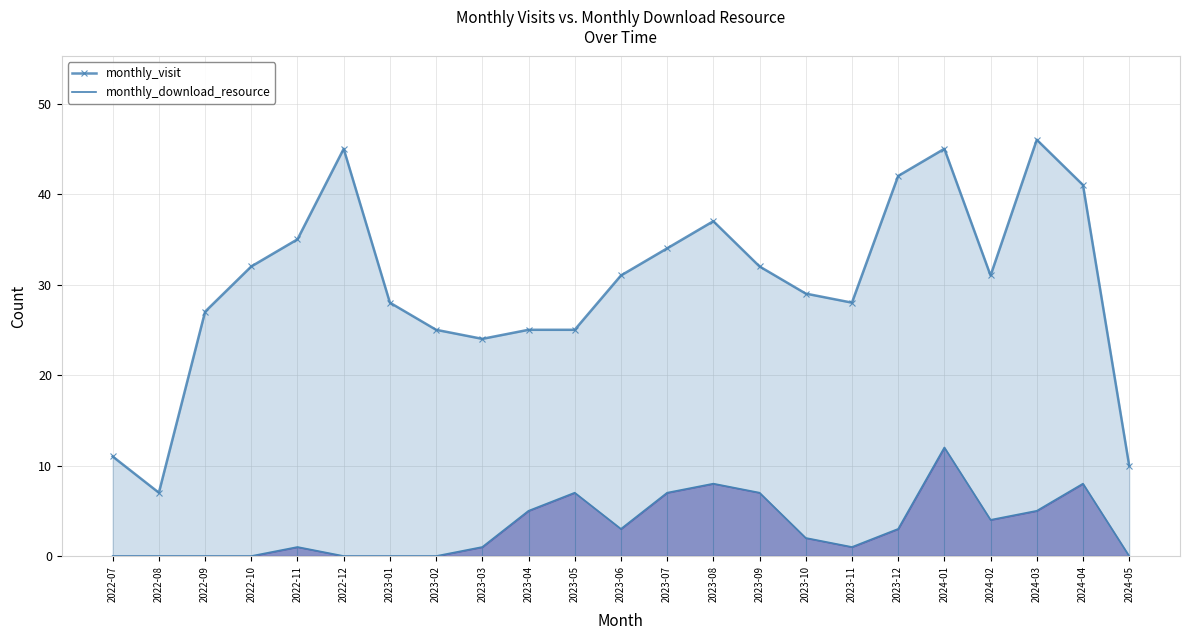

Where is the first local maximum for monthly_download_resource?

2022-11